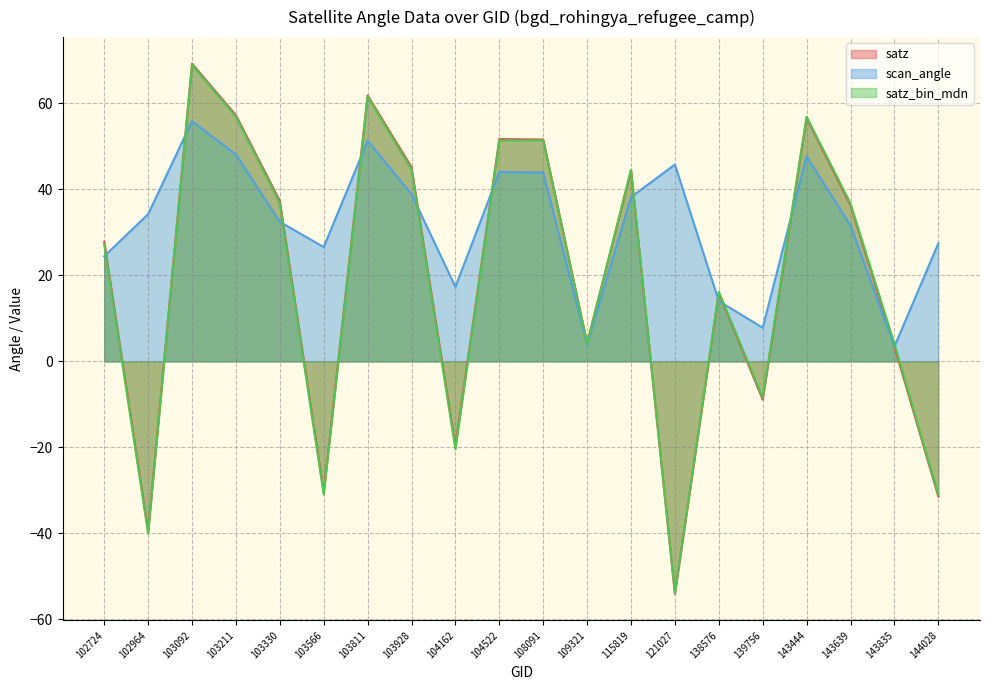

What is the lowest value of the scan_angle series?

3.4